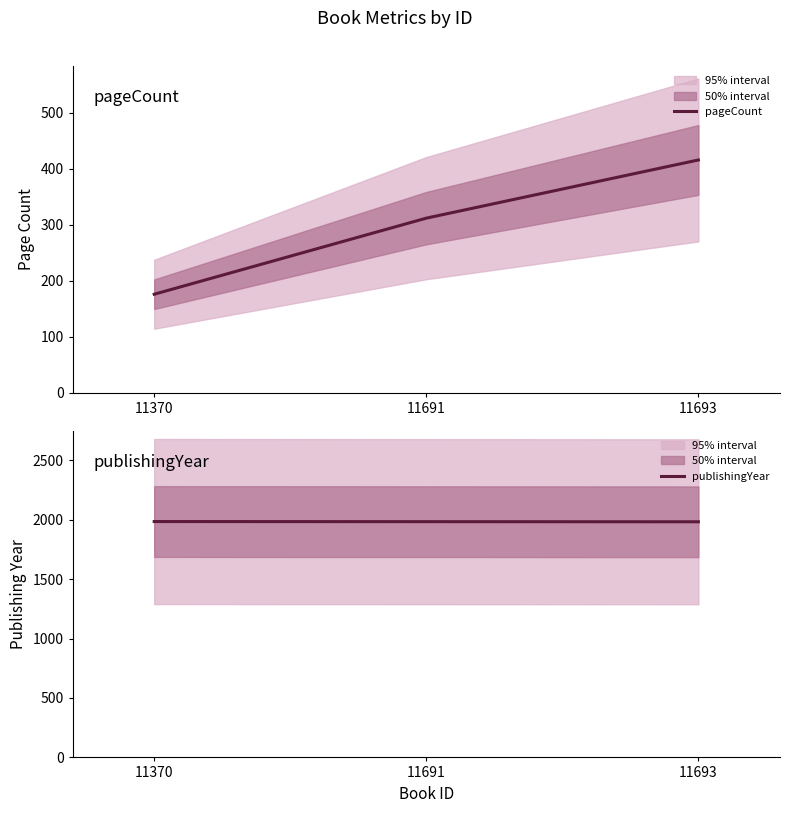

What is the value of the pageCount point at the 3rd from the left?

416